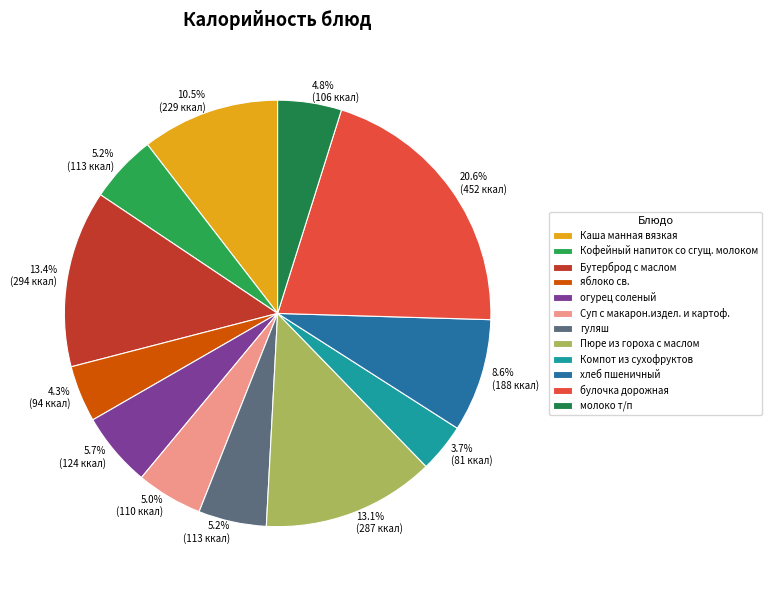

How many segments does this pie chart have?

12